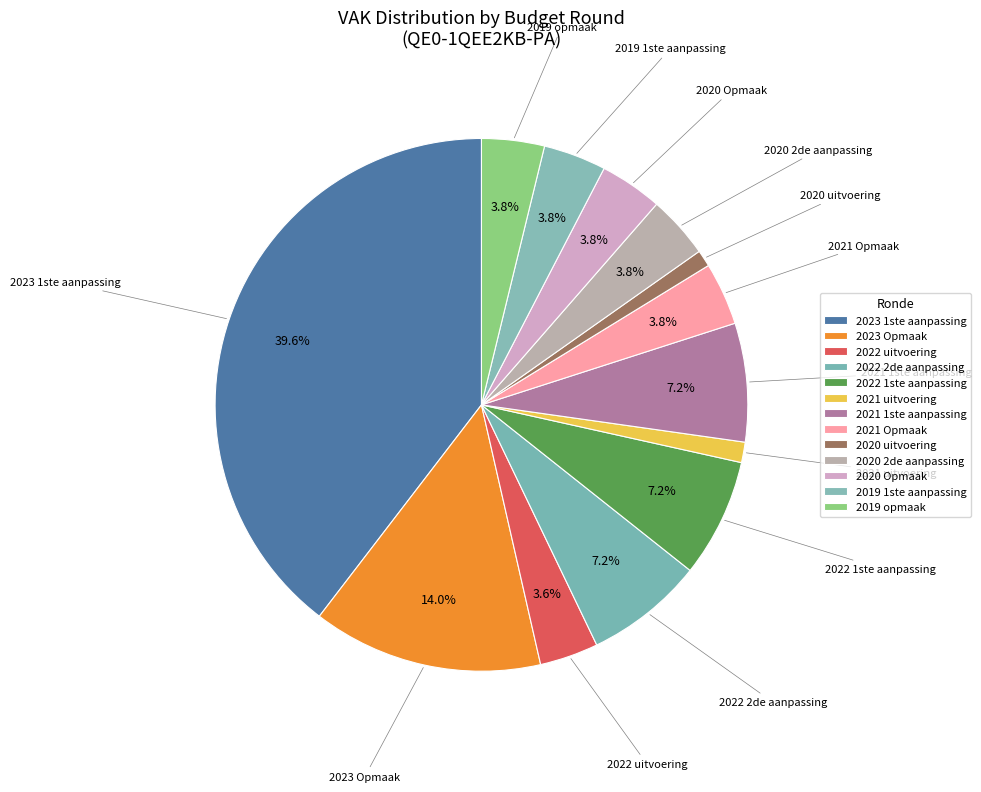

What is the largest slice in the pie chart?

2023 1ste aanpassing